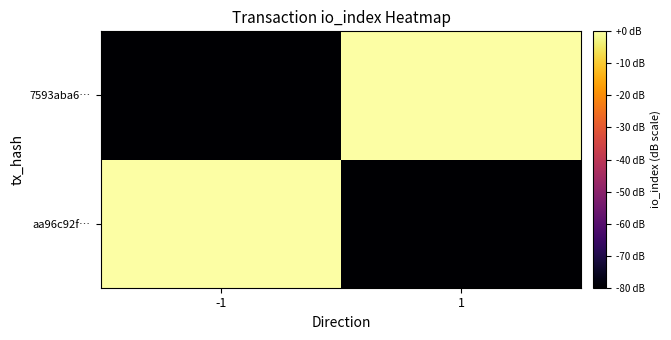

Count the number of data series in this chart.

2